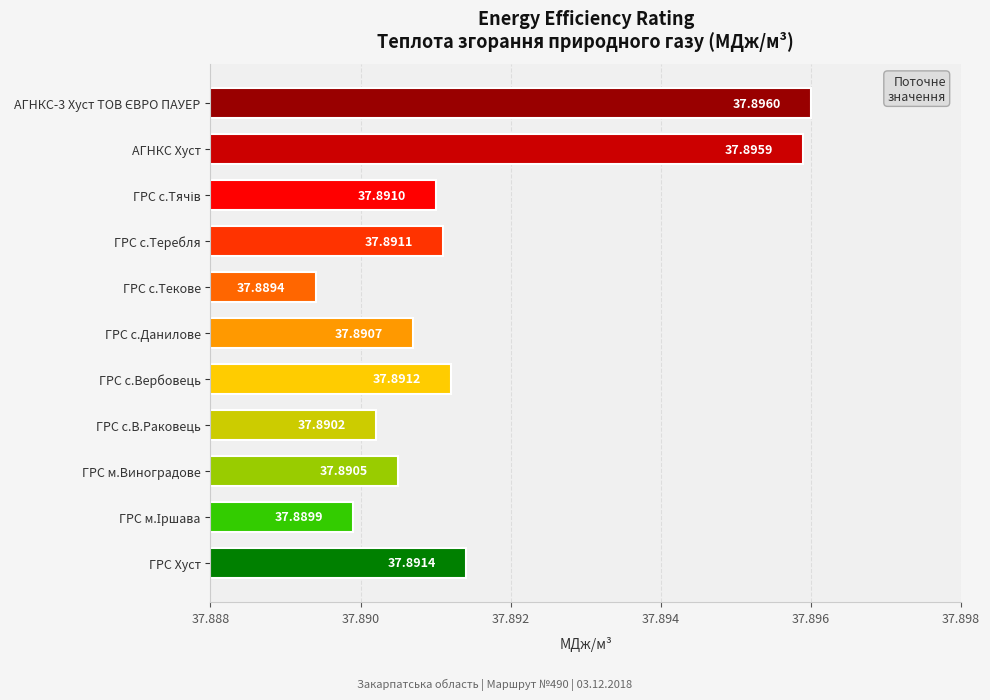

Which label corresponds to the smallest value in the chart?

ГРС с.Текове